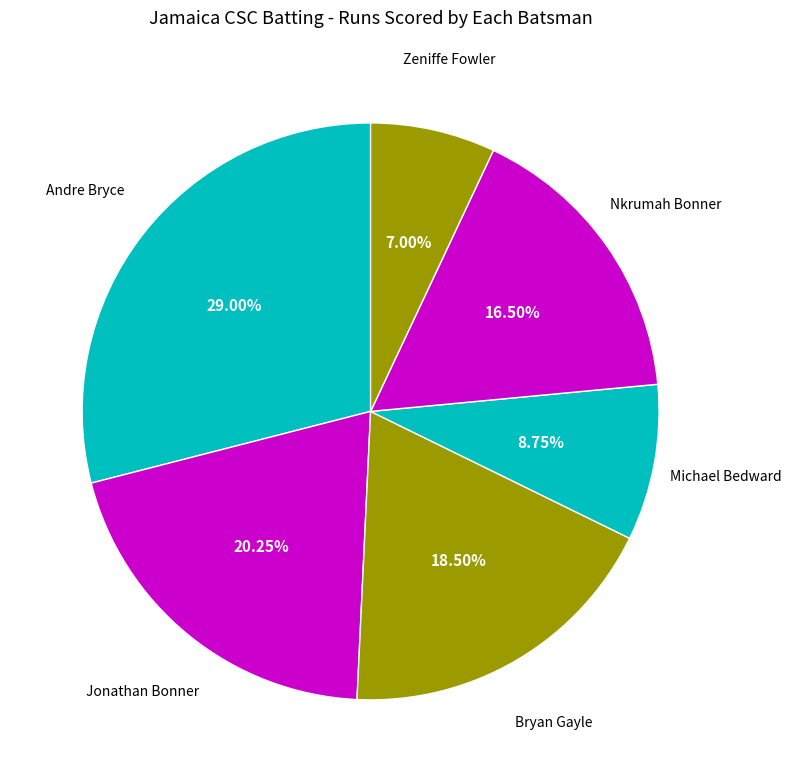

How many segments does this pie chart have?

6